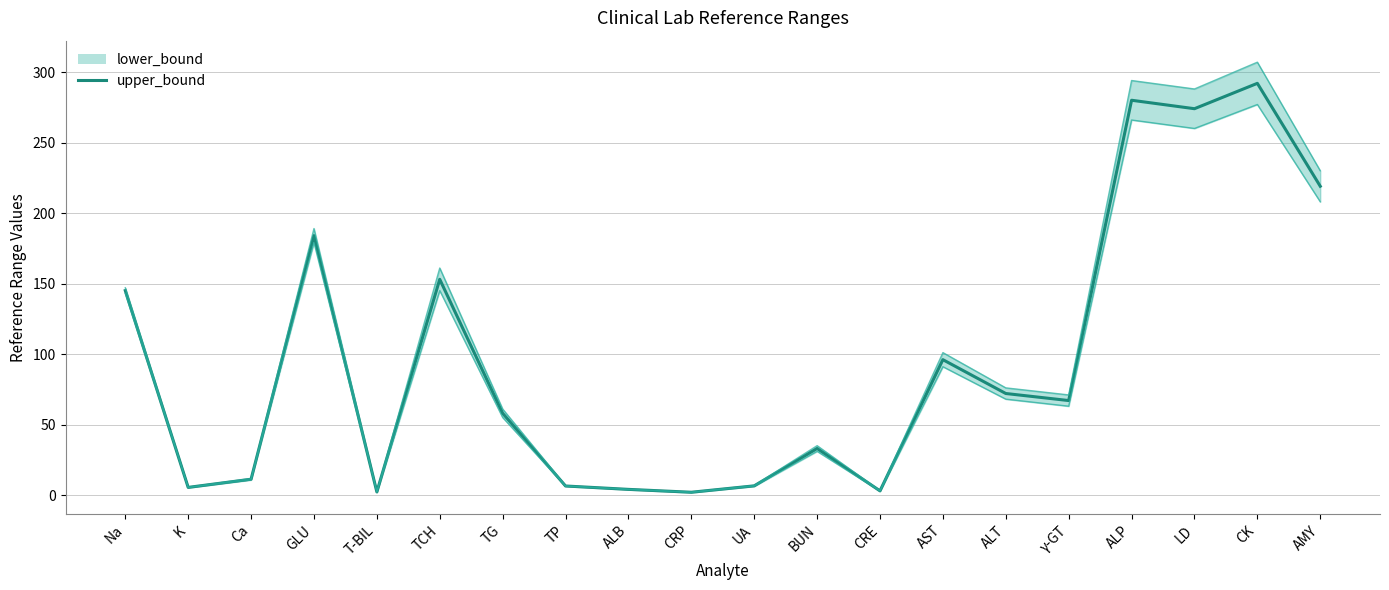

What is the smallest value displayed?

2.0